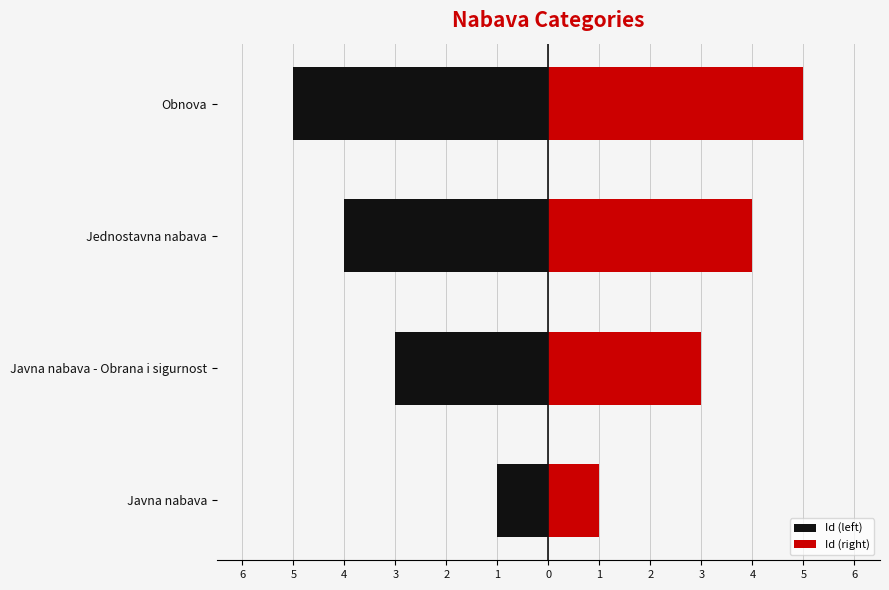

How many bars are there in total?

8